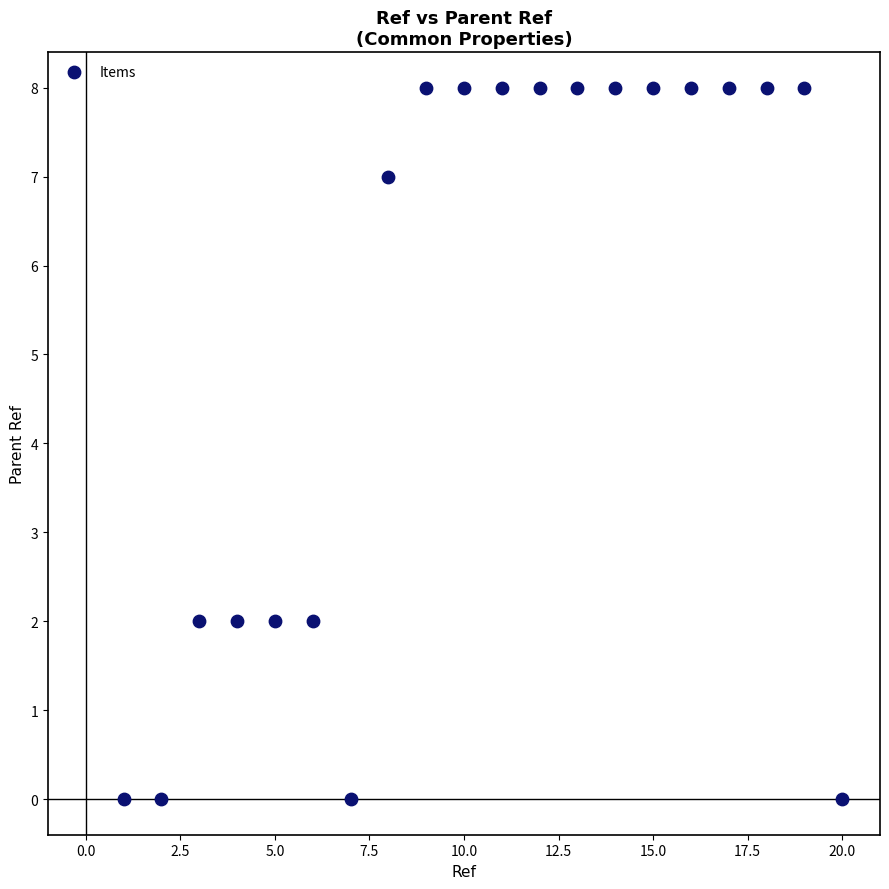

What is the range of Y values (max minus min)?

8